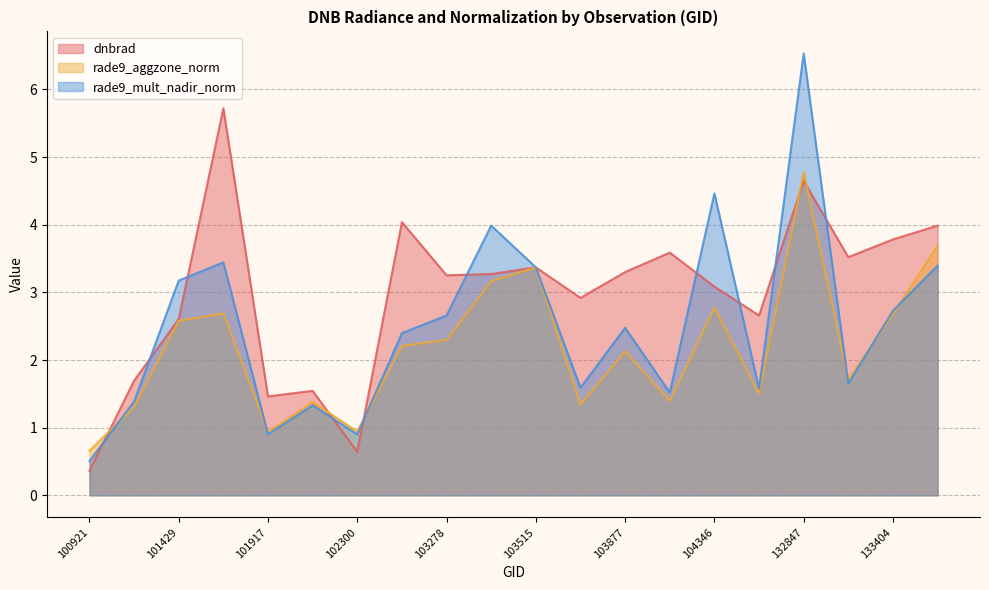

What is the difference between the second highest and second lowest values in the rade9_aggzone_norm series?

2.8